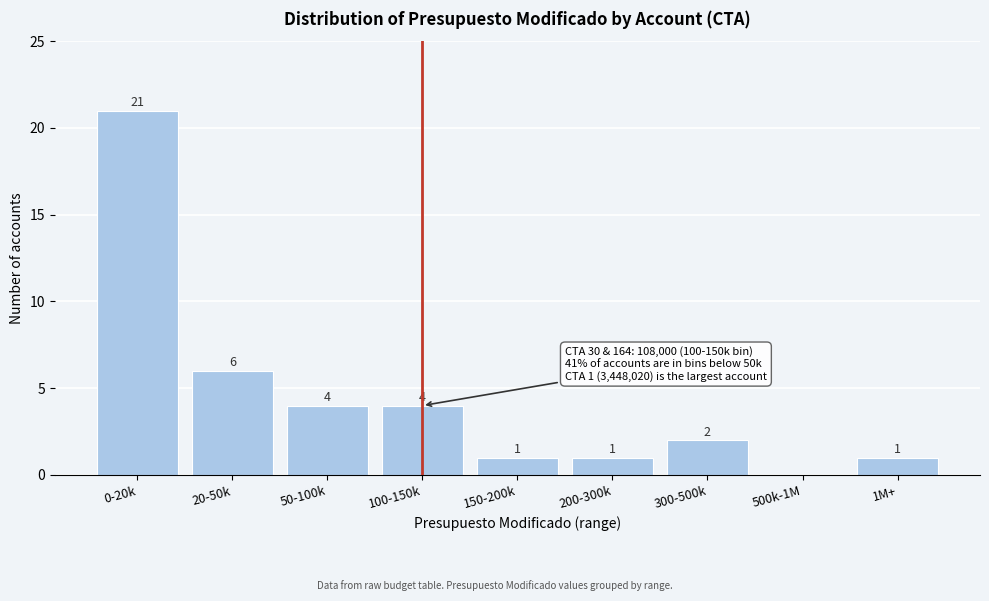

Reading left to right, extract all data points from this chart.

0-20k=21	20-50k=6	50-100k=4	100-150k=4	150-200k=1	200-300k=1	300-500k=2	500k-1M=0	1M+=1